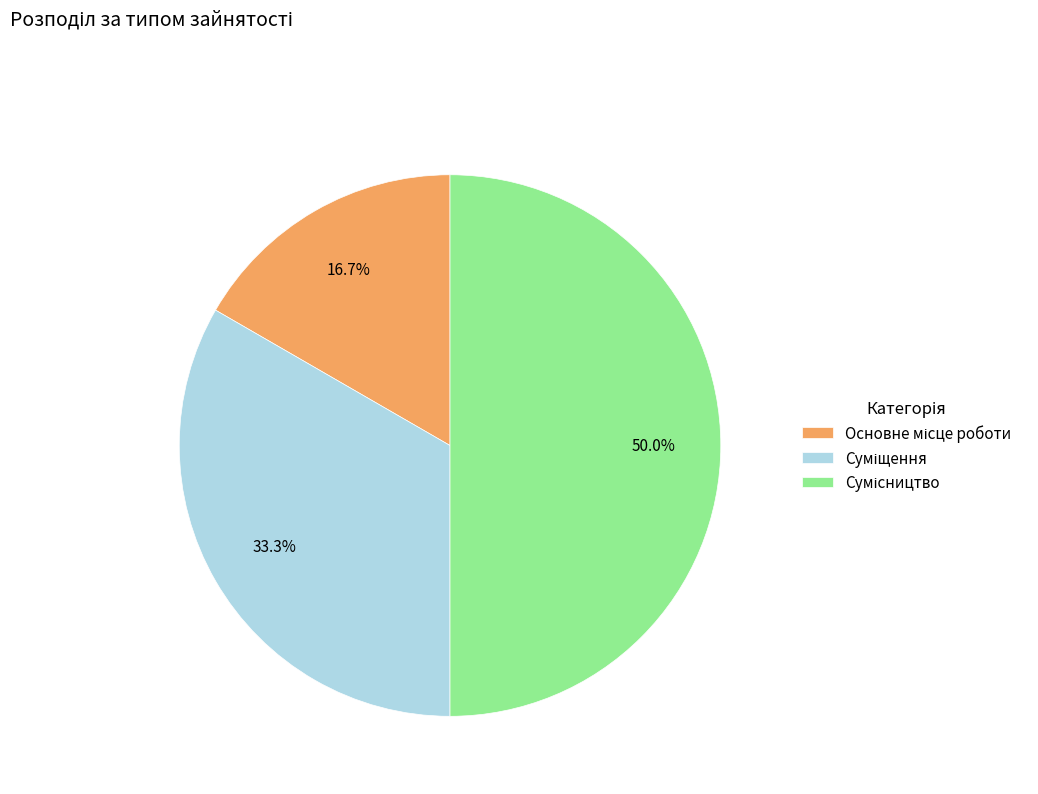

Is there any slice that represents more than half of the pie?

No